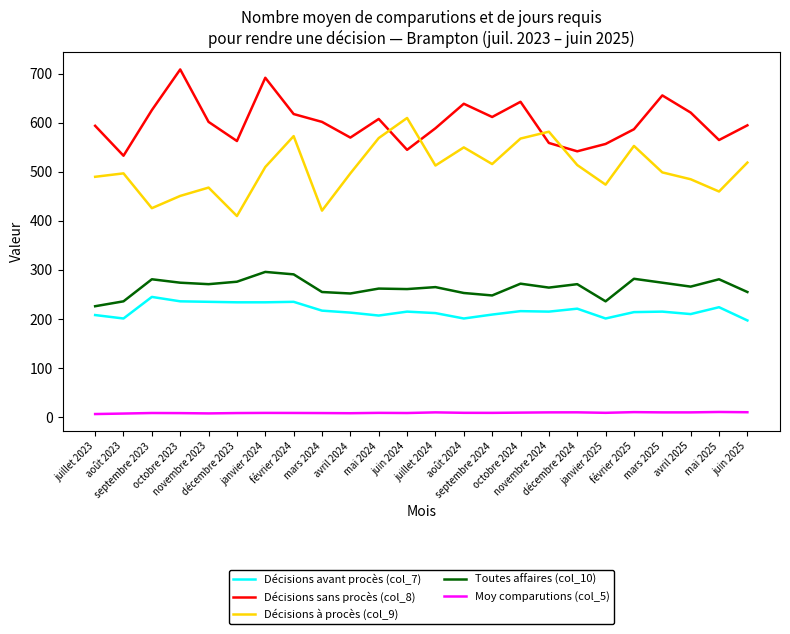

What is the difference between the maximum and minimum values in the Toutes affaires (col_10) series?

70.0